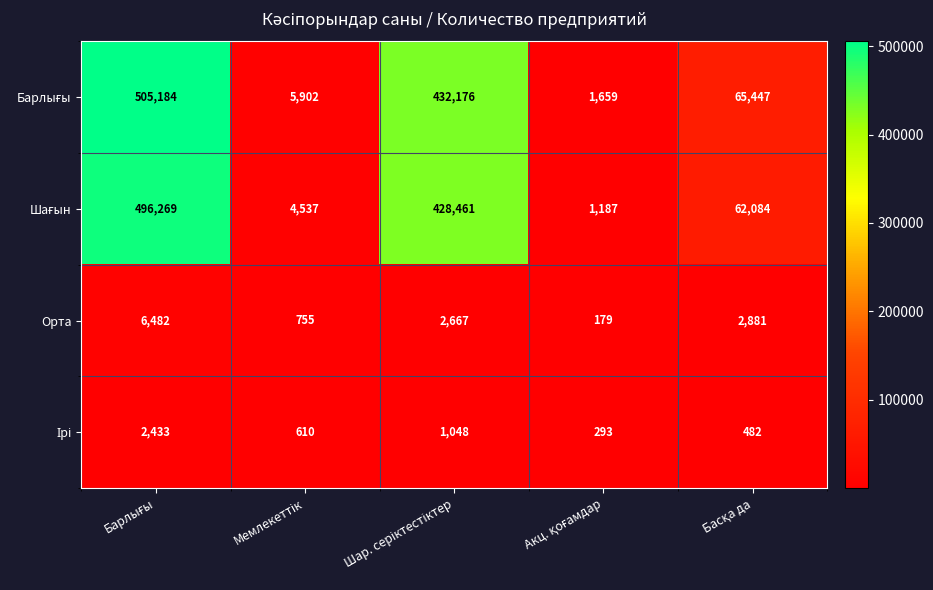

What is the difference between the maximum and minimum values in the Орта series?

6303